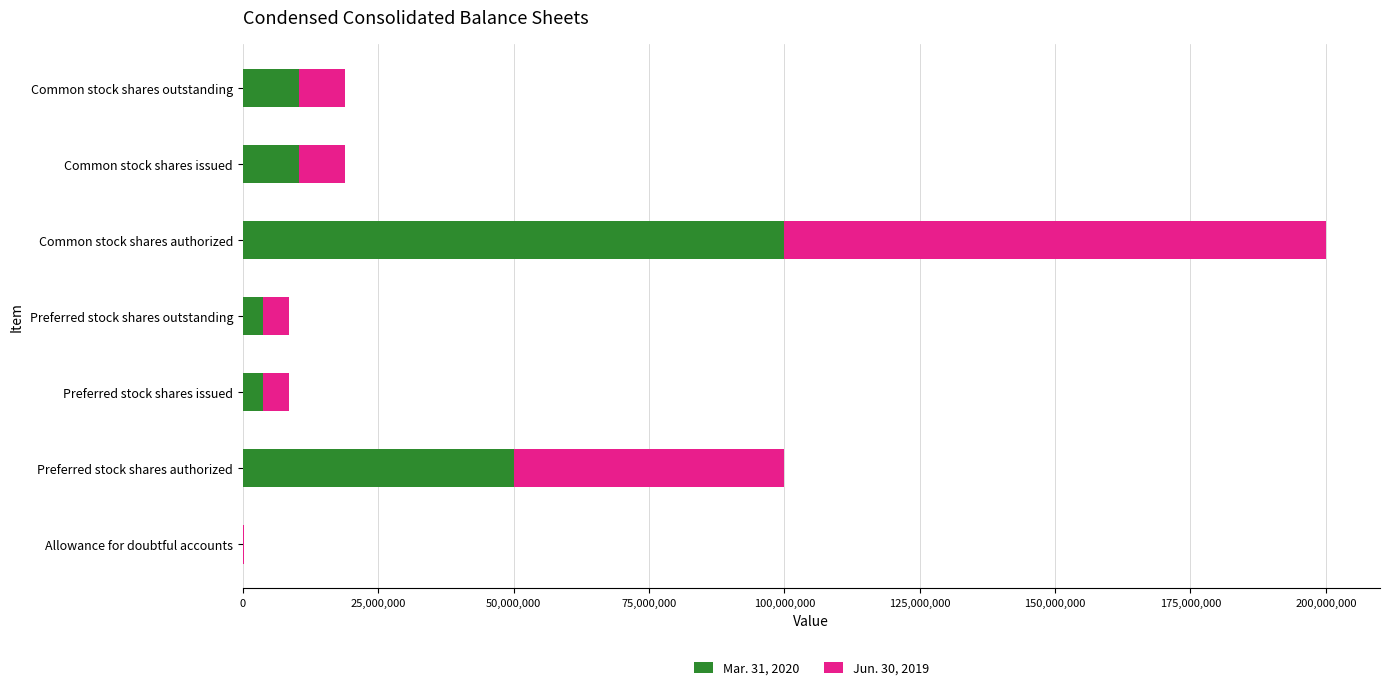

How many distinct data groups are displayed?

2